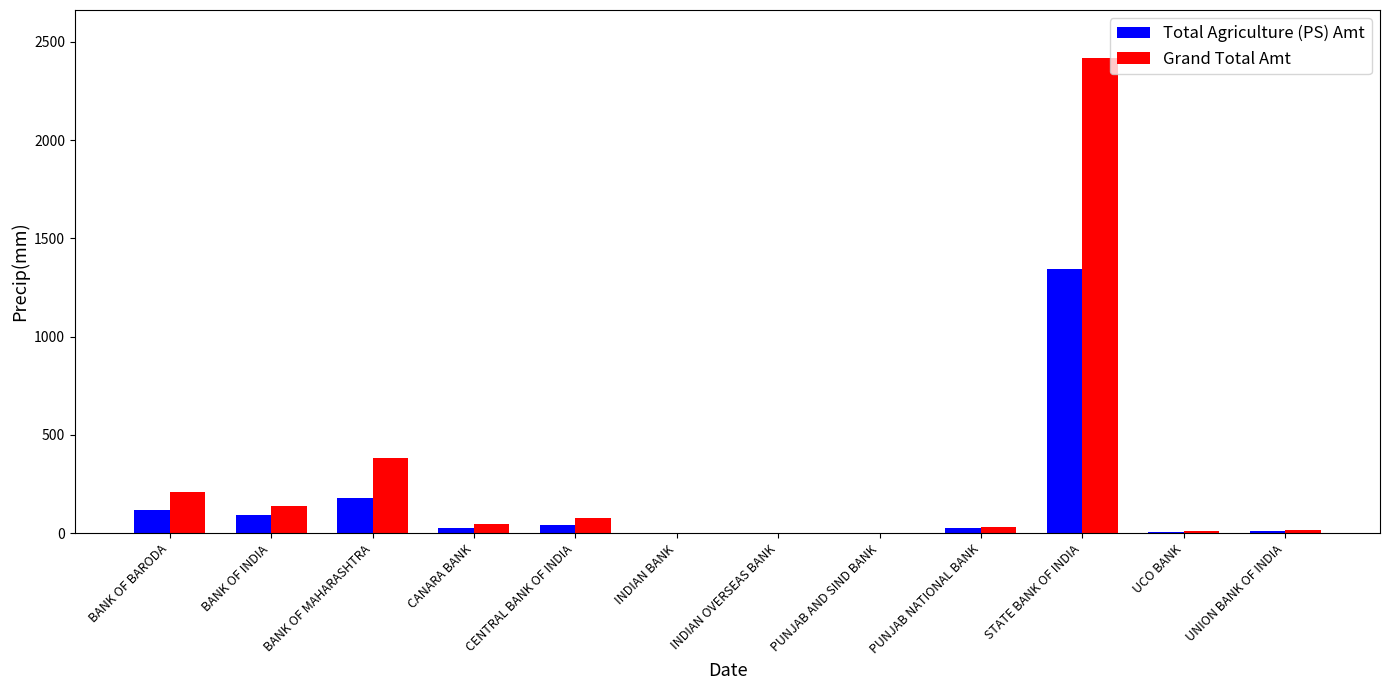

The Total Agriculture (PS) Amt series shows 179.5 at BANK OF MAHARASHTRA. True or false?

True